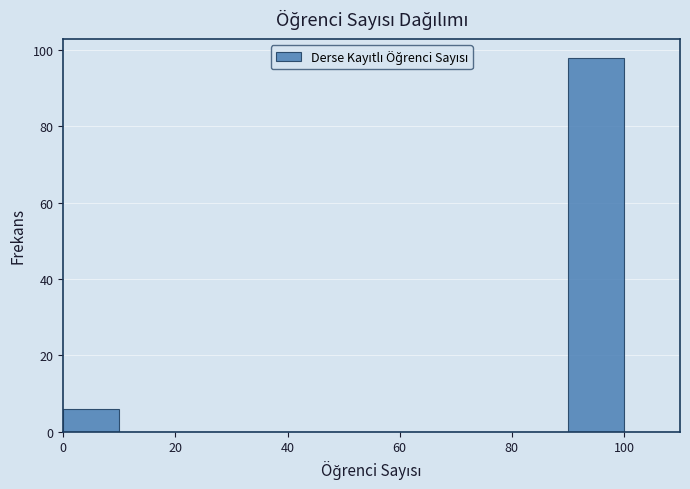

Reading left to right, transcribe this chart: for each bar, give the range it covers on the x-axis and its height. The values are not printed on the chart, so give them approximately, as read against the axis.

0 to 10: 6
10 to 20: 0
20 to 30: 0
30 to 40: 0
40 to 50: 0
50 to 60: 0
60 to 70: 0
70 to 80: 0
80 to 90: 0
90 to 100: 98
100 to 110: 0